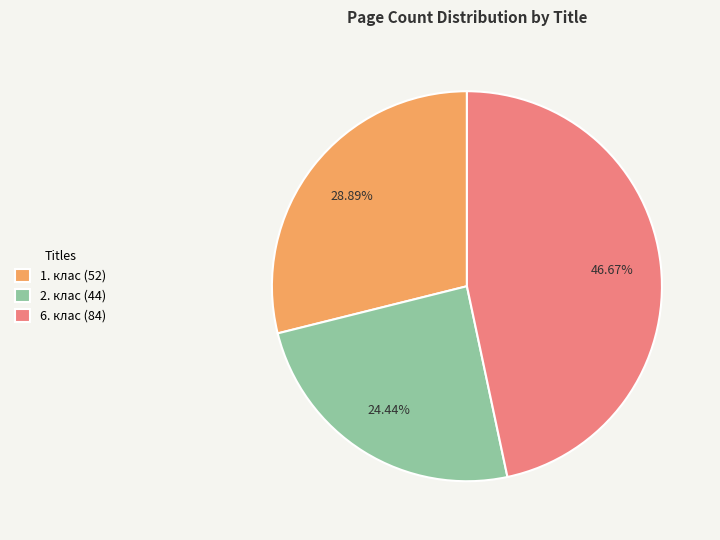

Do 6. клас (84) and 1. клас (52) together represent more than half of the pie?

Yes